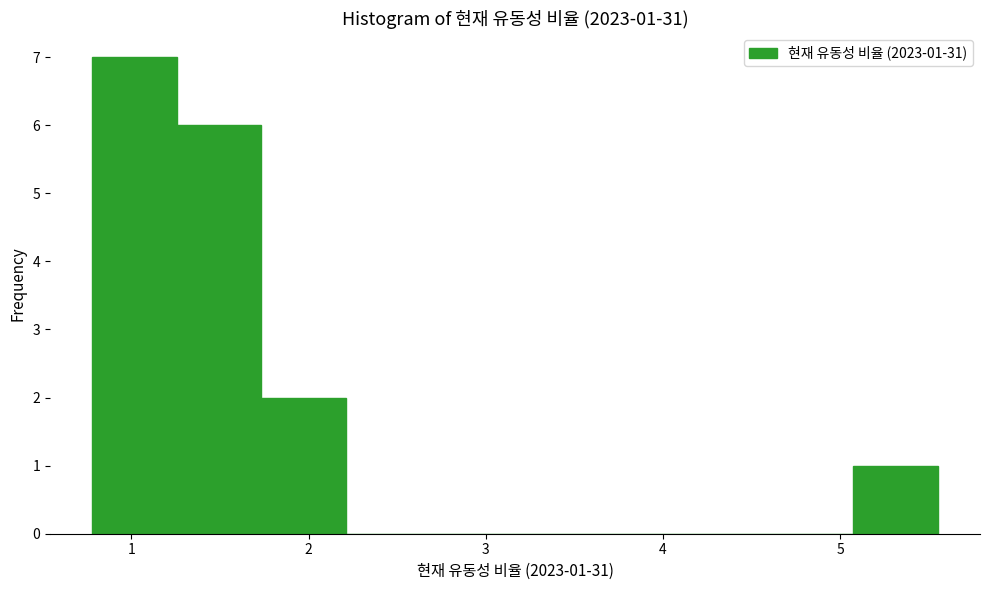

Over which range of the x-axis is the bar tallest?

0.8 to 1.3